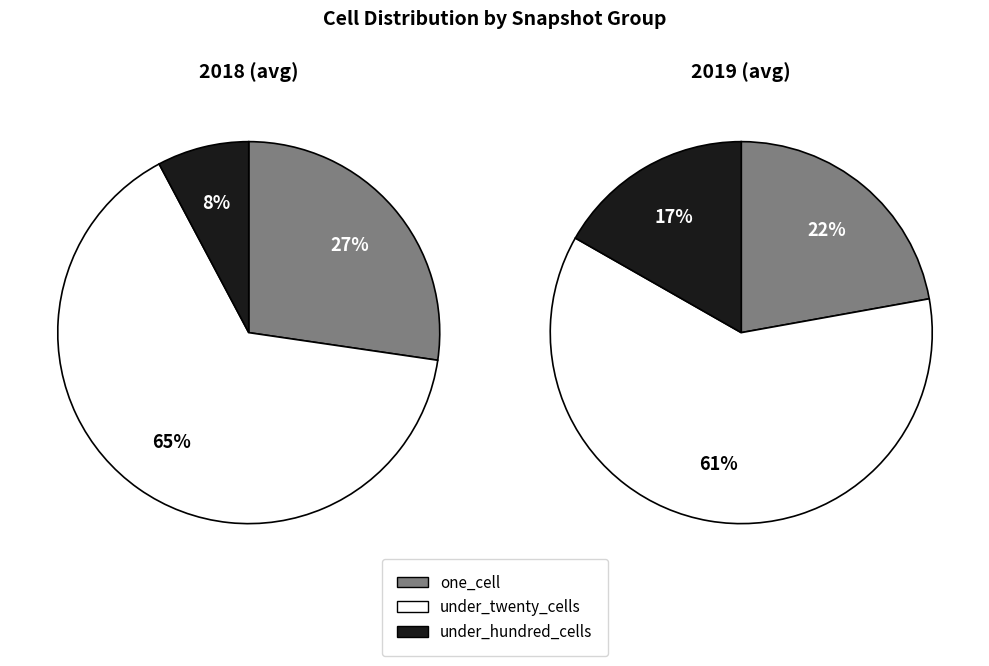

To the nearest percent, what is the difference between the largest and smallest slice percentages?

44%